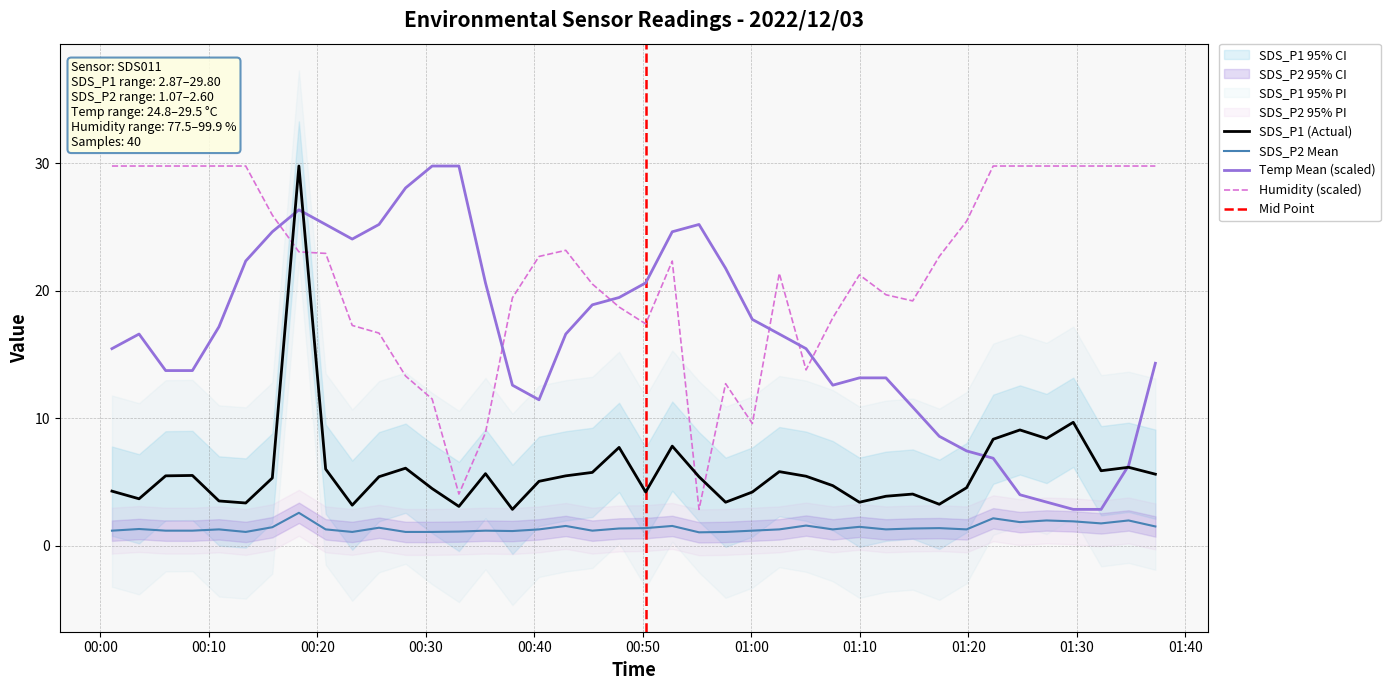

Is it true that Temp equals 6.3 at 2022/12/03 01:34:47?

True